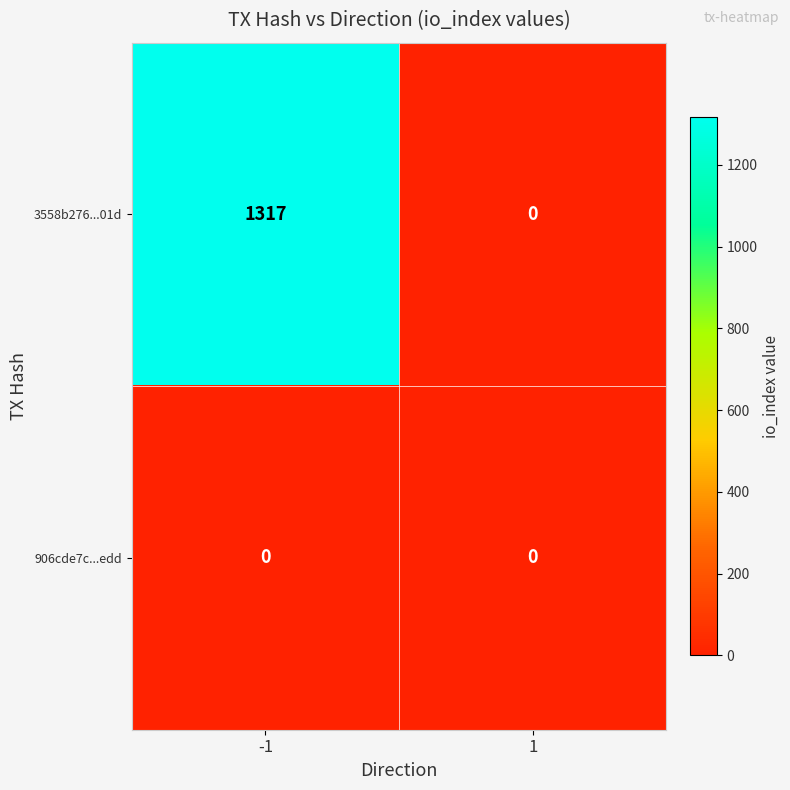

List the series in order of their overall mean, lowest first.

906cde7c...edd, 3558b276...01d